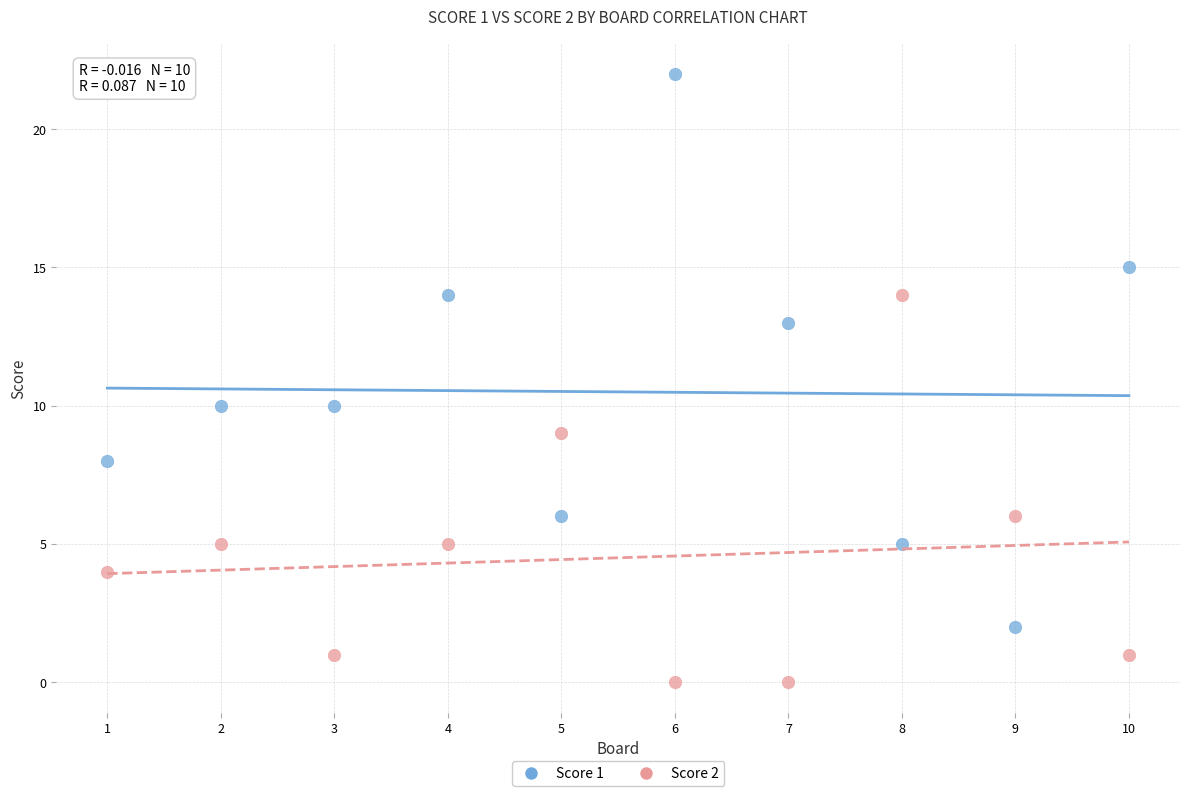

Which series contains the highest Y value?

Score 1